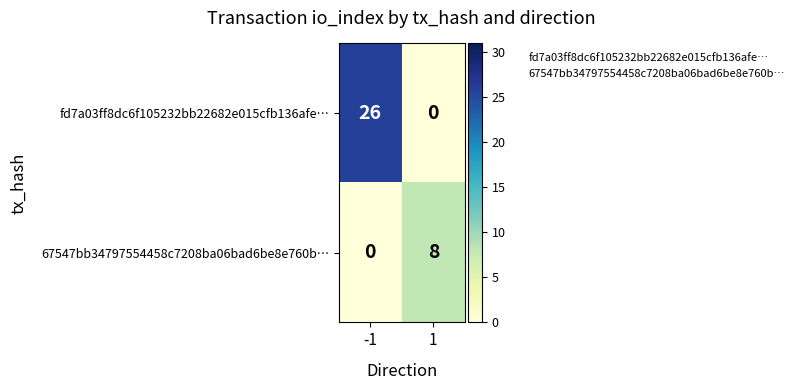

What is the difference between the maximum and minimum values in the fd7a03ff8dc6f105232bb22682e015cfb136afe… series?

26